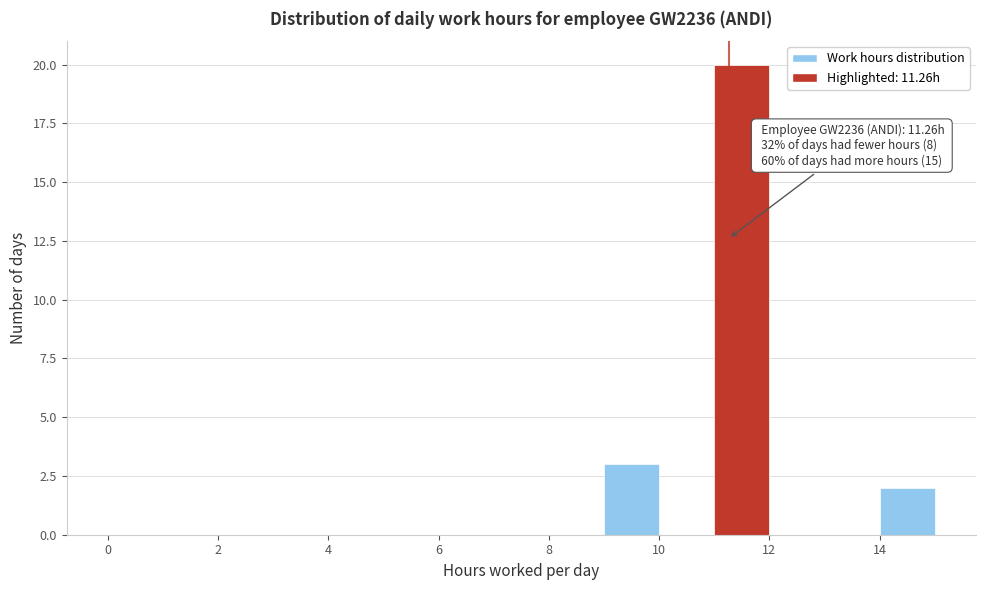

Over which range of the x-axis is the bar tallest?

11 to 12